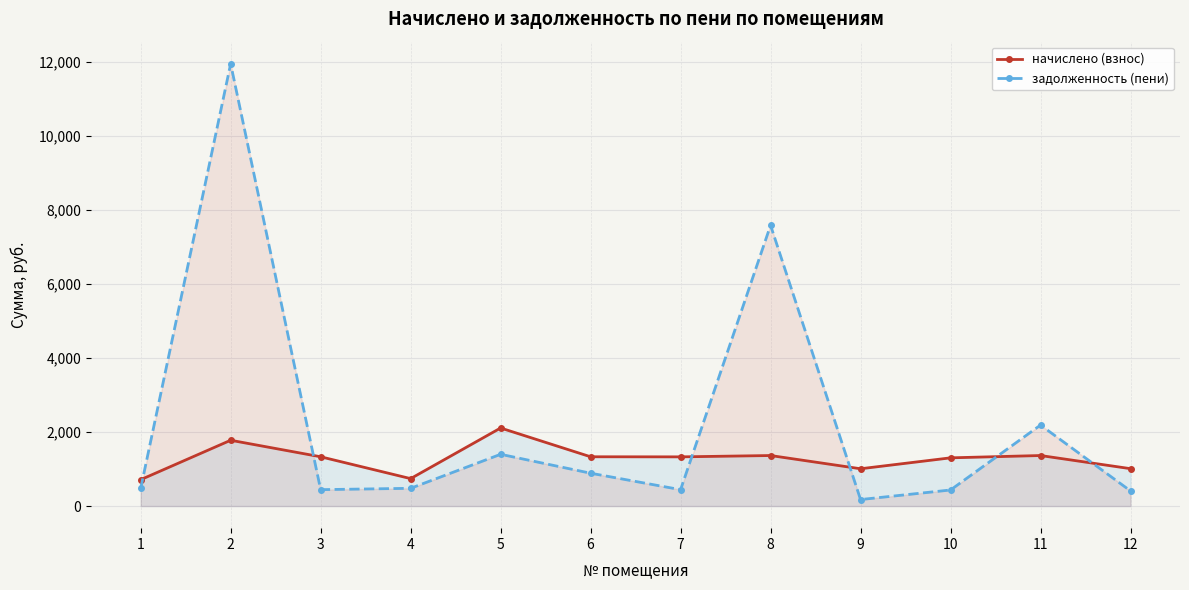

At which label is начислено (взнос) closest to 1411?

8